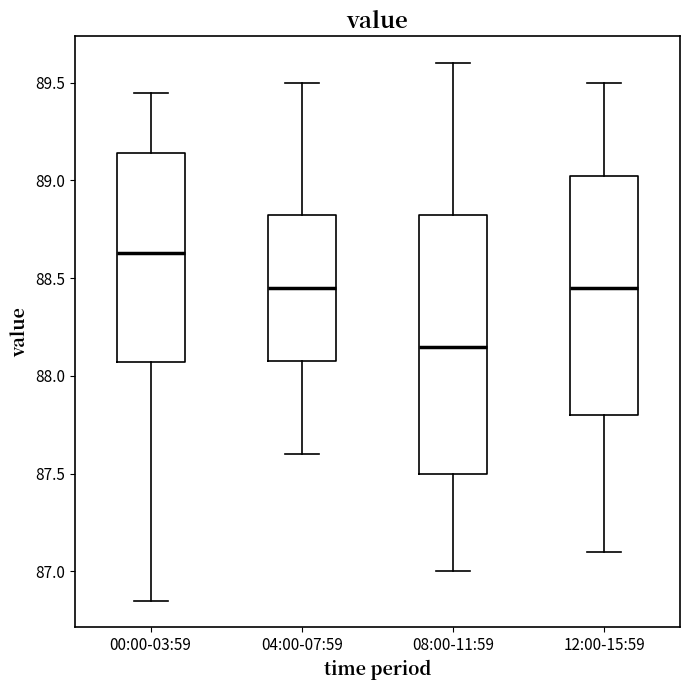

Reading left to right, transcribe this box plot: for each box, give where its median line is, the range the box spans, and where its two whiskers end, as read against the y-axis. The values are not printed on the chart, so give them approximately, as read against the axis.

00:00-03:59: median 88.65, box 88.05 to 89.15, whiskers 86.85 to 89.45
04:00-07:59: median 88.45, box 88.10 to 88.85, whiskers 87.60 to 89.50
08:00-11:59: median 88.15, box 87.50 to 88.85, whiskers 87.00 to 89.60
12:00-15:59: median 88.45, box 87.80 to 89.05, whiskers 87.10 to 89.50